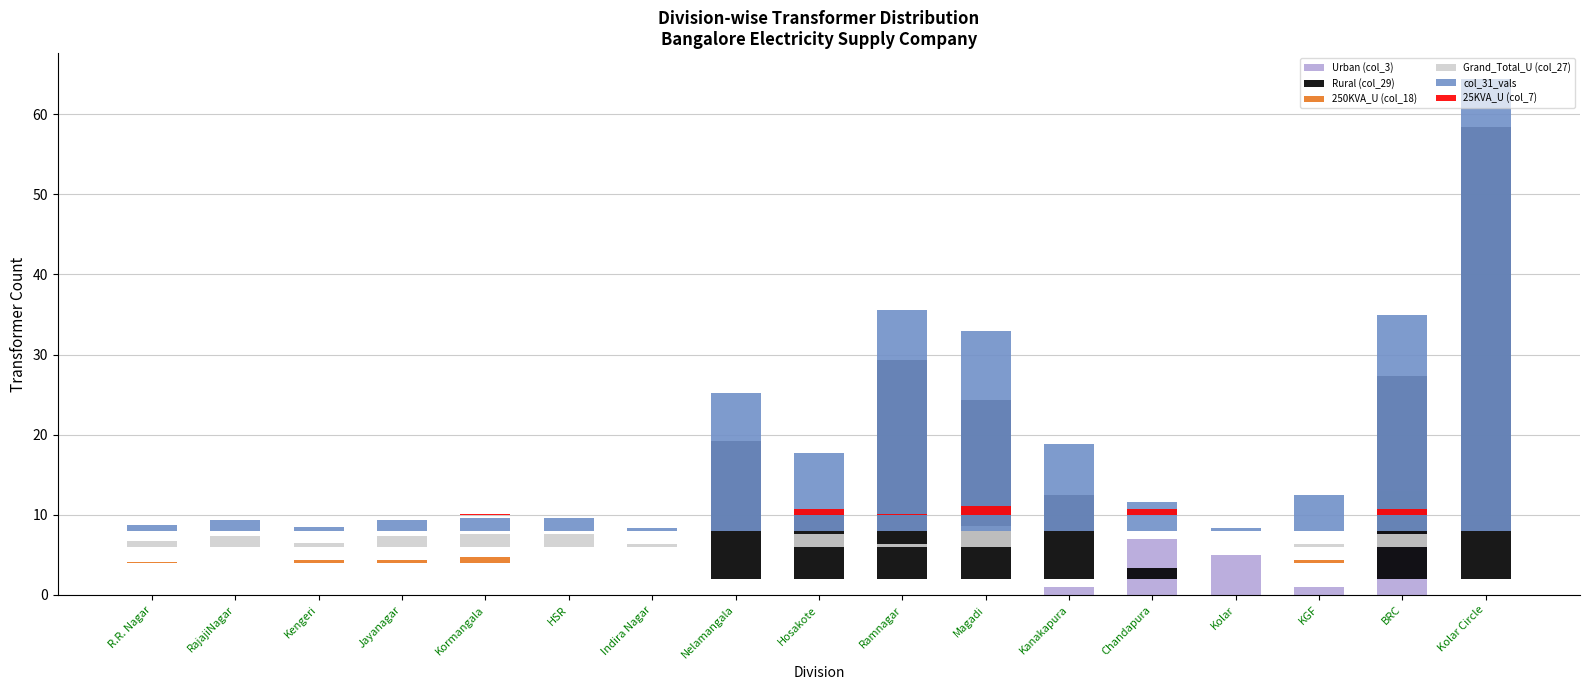

How many bars are there in each group?

6